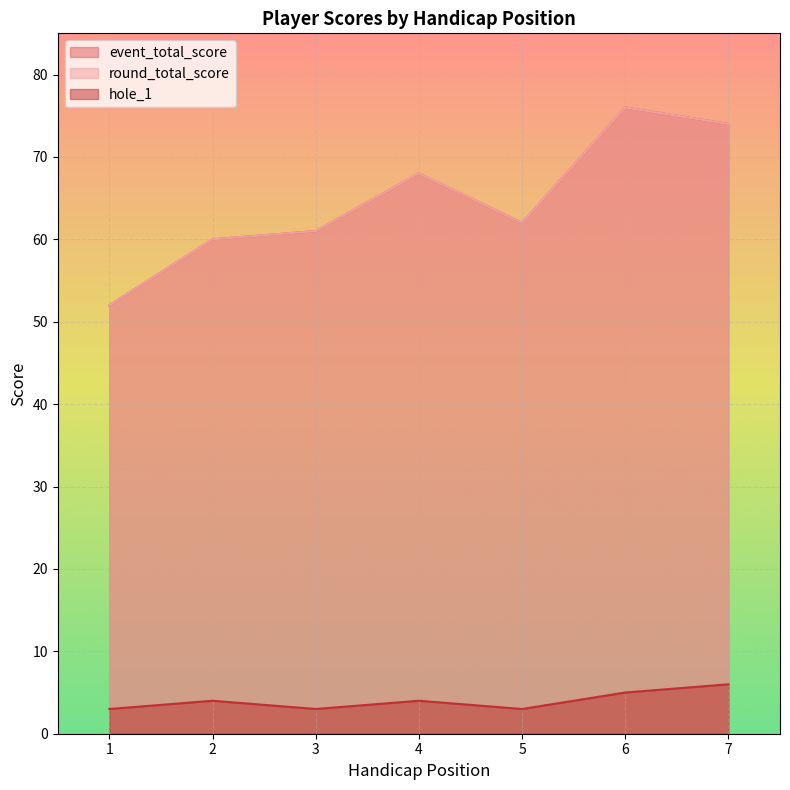

Where does the event_total_score series first go above 62?

4